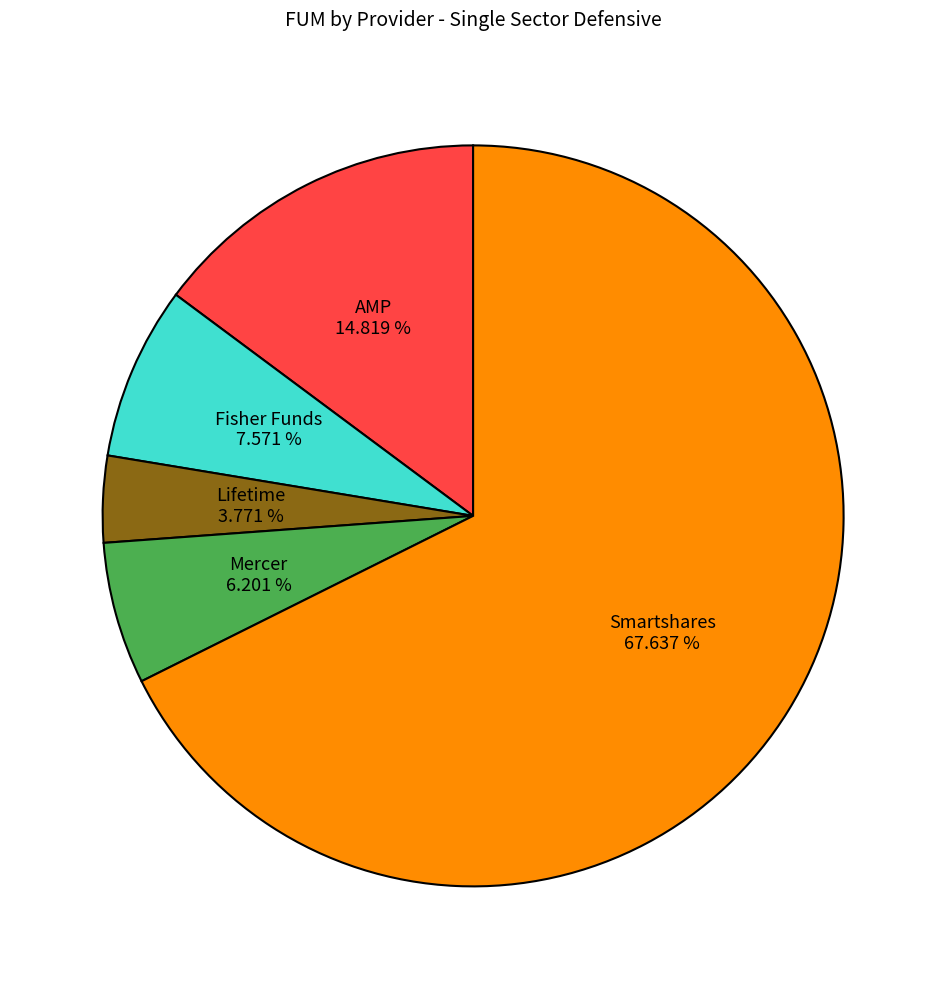

Which slice represents more than half of the pie?

Smartshares